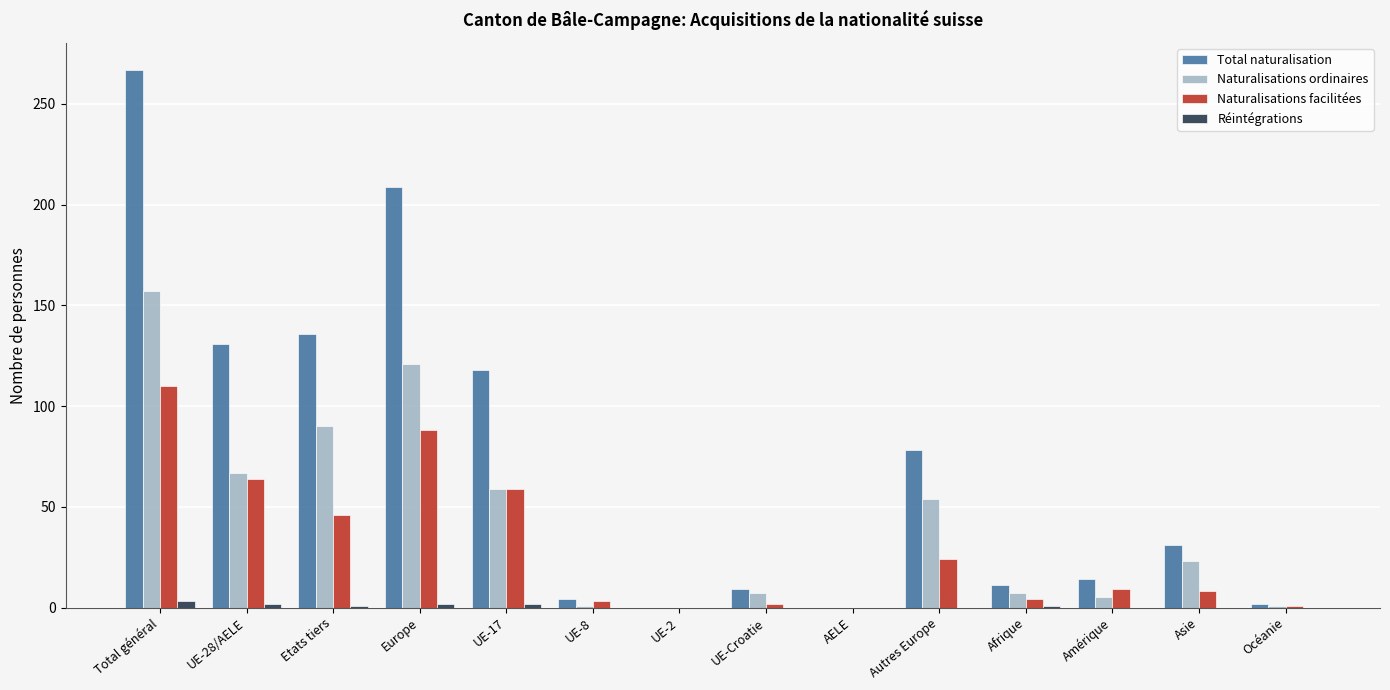

Where is Naturalisations ordinaires nearest to the value 78?

UE-28/AELE